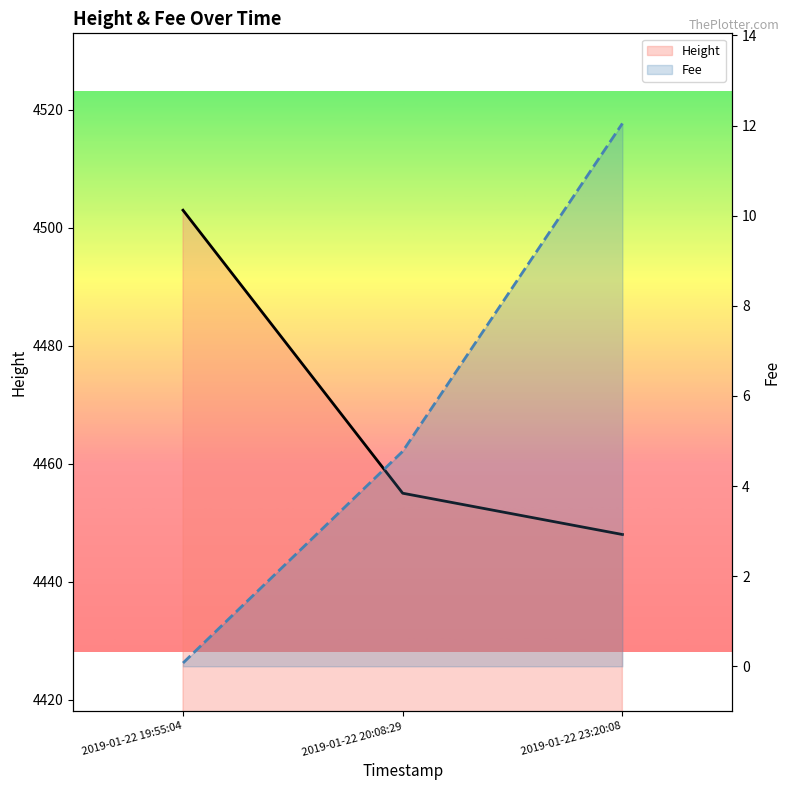

How many distinct data groups are displayed?

2